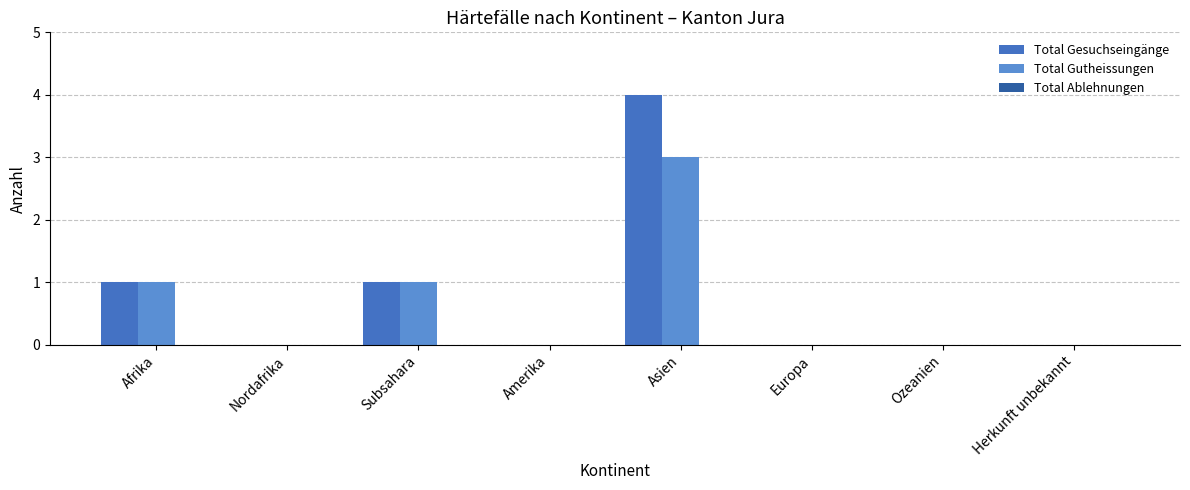

Count the number of data series in this chart.

2